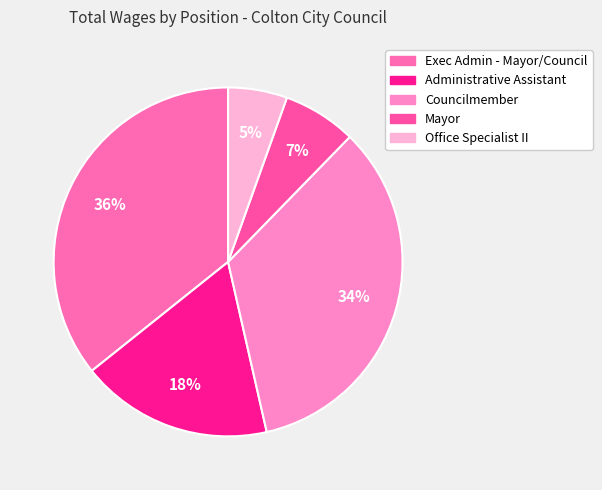

To the nearest percent, what percentage of the pie is Administrative Assistant?

18%